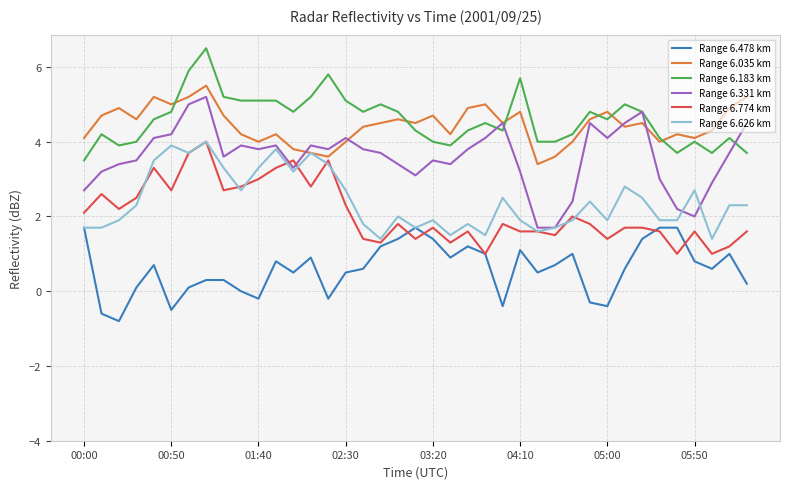

What is the sum of all Range 6.331 km values?

140.1